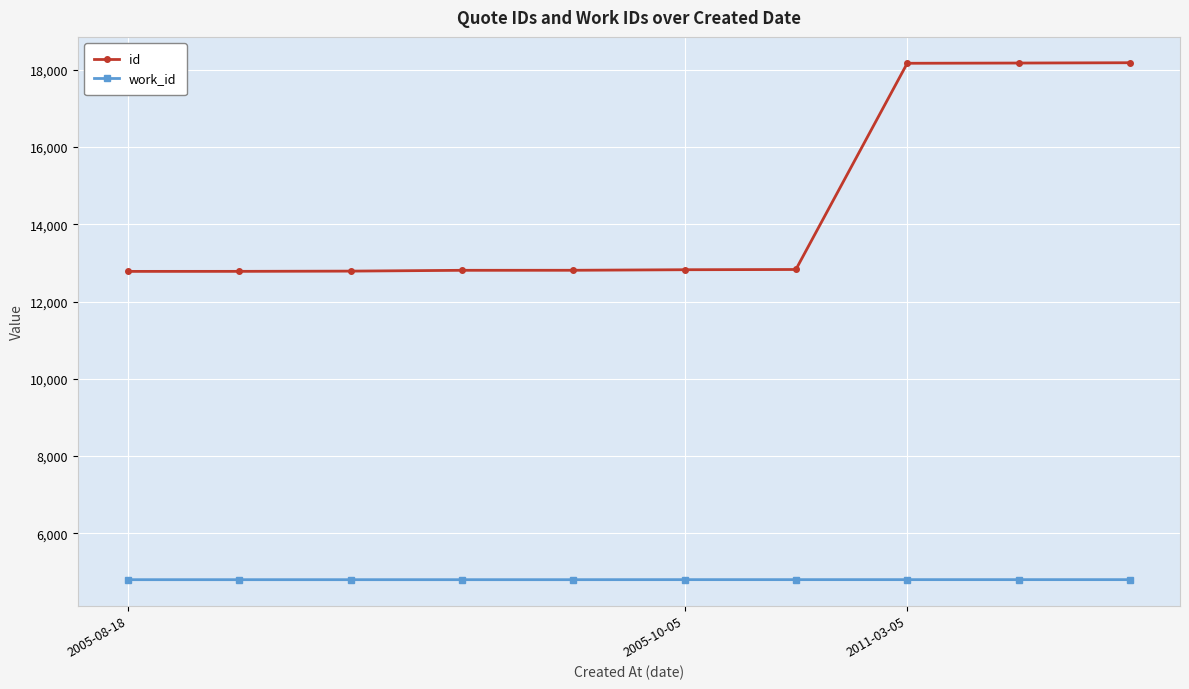

What is the average value of the id series?

14416